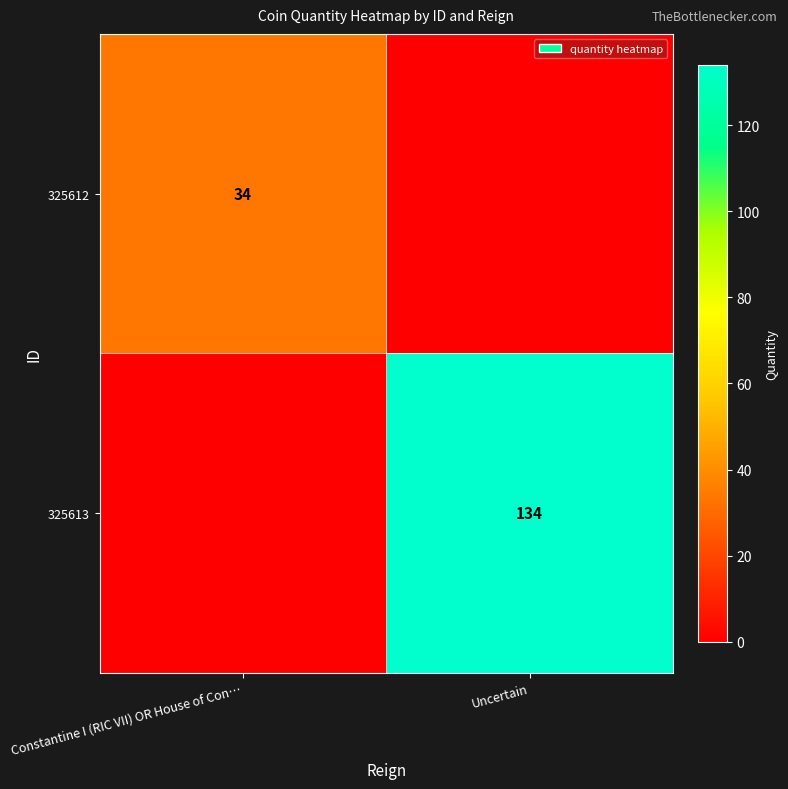

The value of 325612 at Constantine I (RIC VII) OR House of Con… is 11. True or false?

False